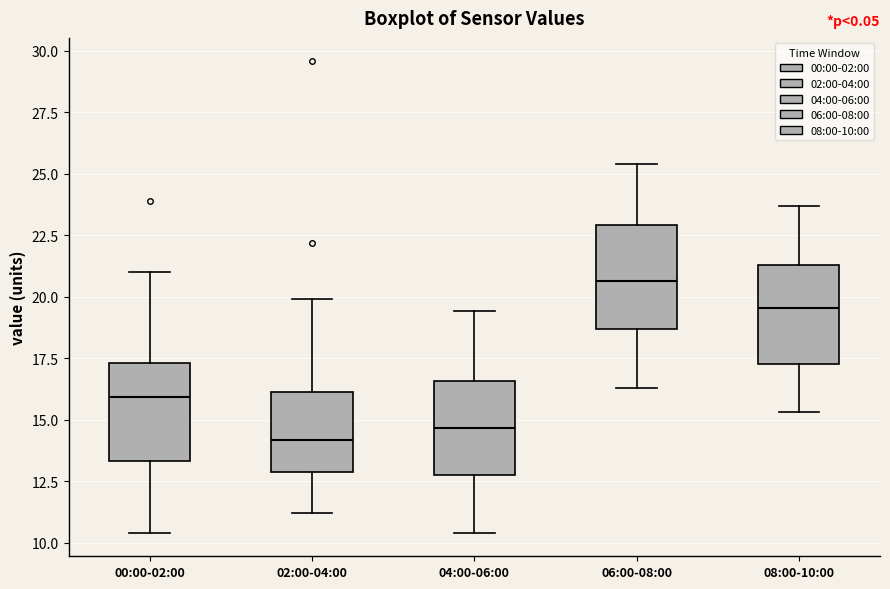

Reading left to right, read every box against the y-axis: the position of its median line, the range the box covers, and the ends of its whiskers. The values are not printed on the chart, so give them approximately, as read against the axis.

00:00-02:00: median 16.0, box 13.5 to 17.5, whiskers 10.5 to 21.0
02:00-04:00: median 14.0, box 13.0 to 16.0, whiskers 11.0 to 20.0
04:00-06:00: median 14.5, box 13.0 to 16.5, whiskers 10.5 to 19.5
06:00-08:00: median 20.5, box 18.5 to 23.0, whiskers 16.5 to 25.5
08:00-10:00: median 19.5, box 17.5 to 21.5, whiskers 15.5 to 23.5